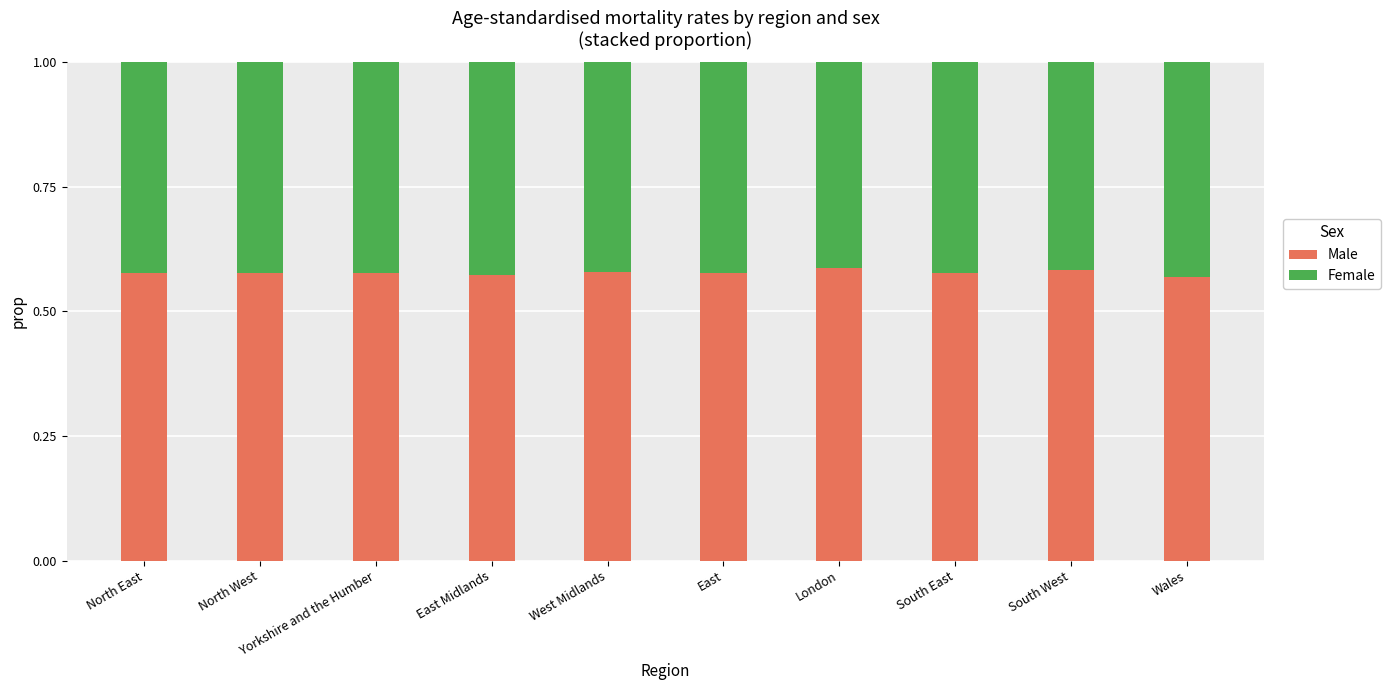

The Male series shows 0.8 at South West. True or false?

False